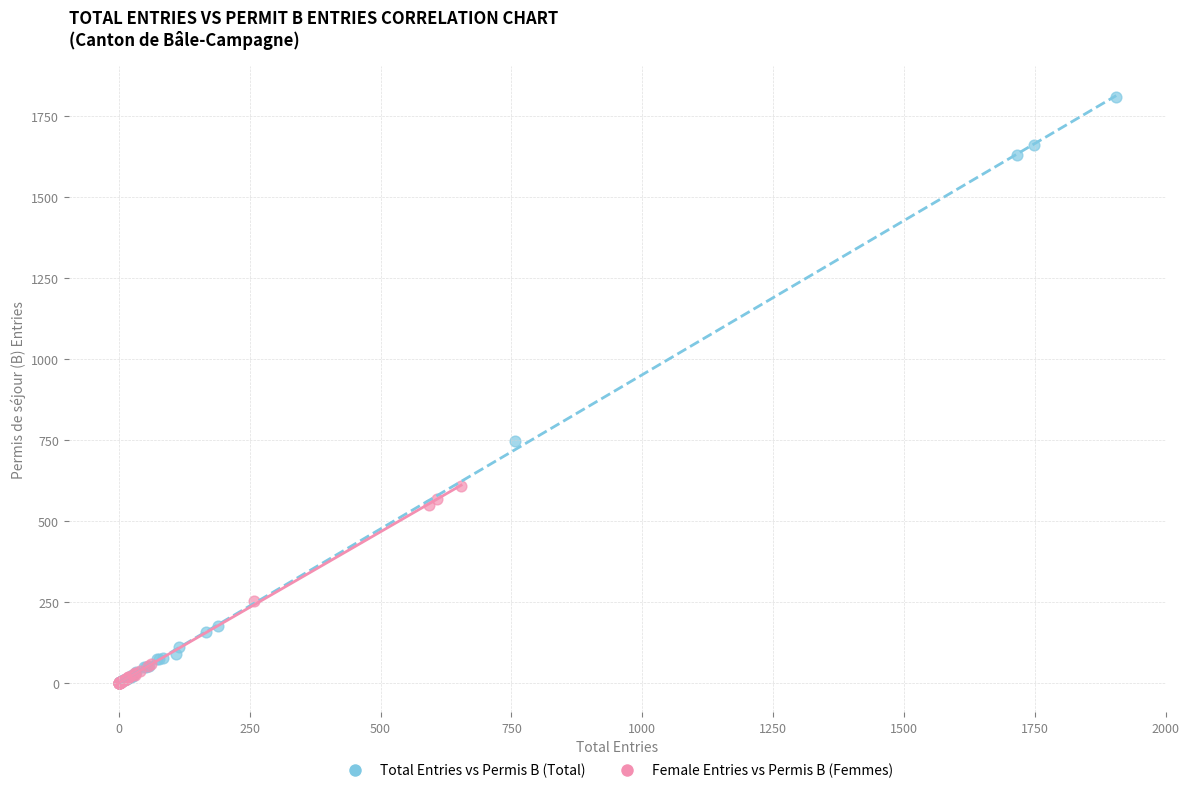

Which series has the widest spread of Y values?

Total Entries vs Permis B (Total)